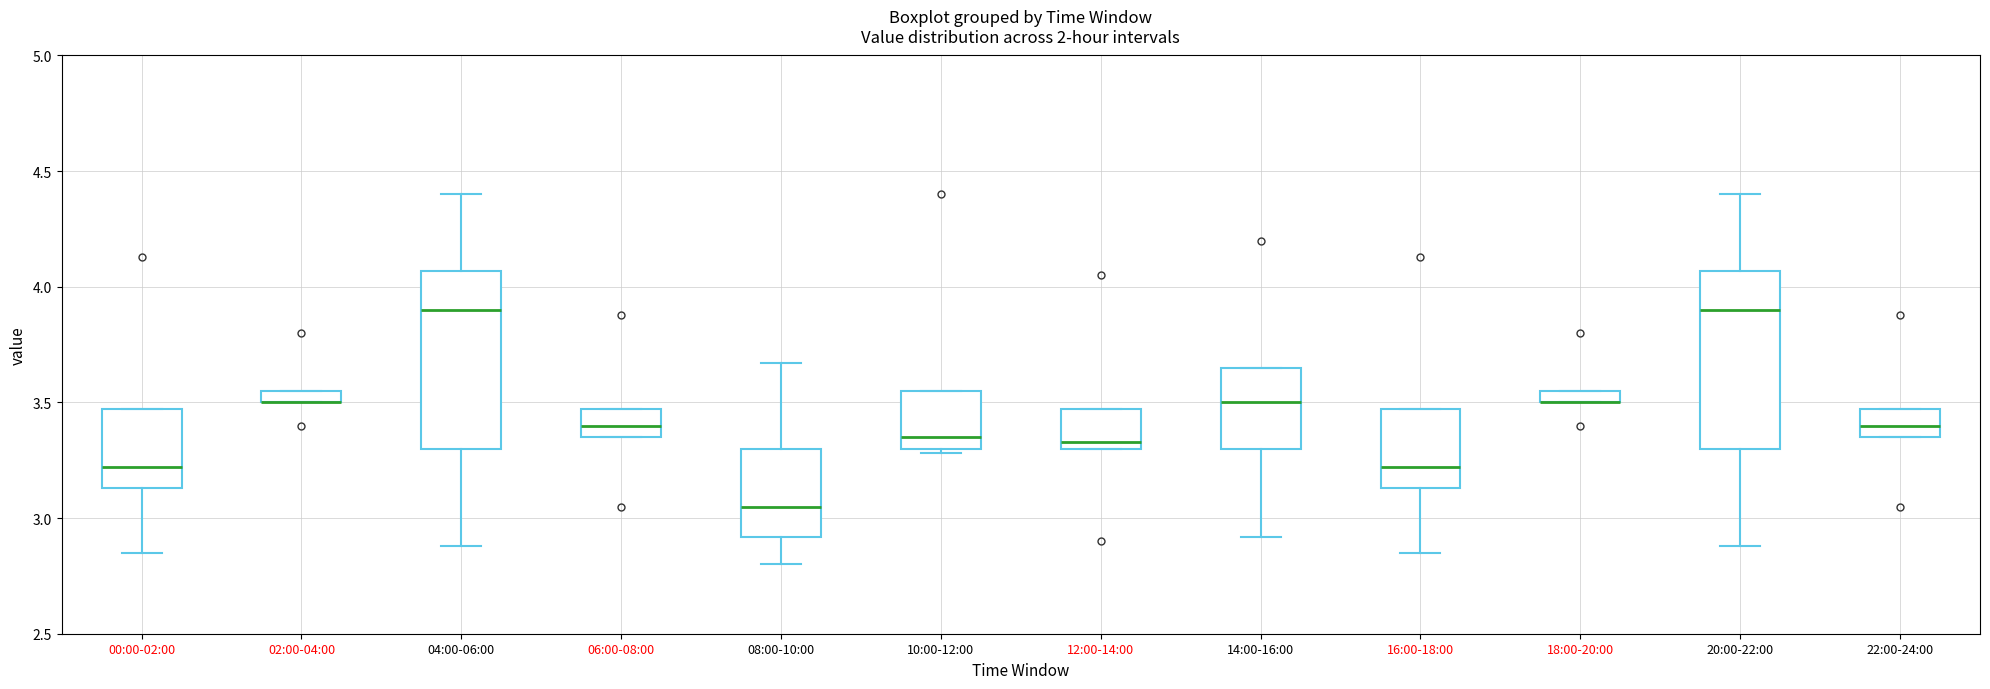

Where does the lower whisker of the box for 14:00-16:00 end on the y-axis? The values are not printed on the chart, so give them approximately, as read against the axis.

2.90